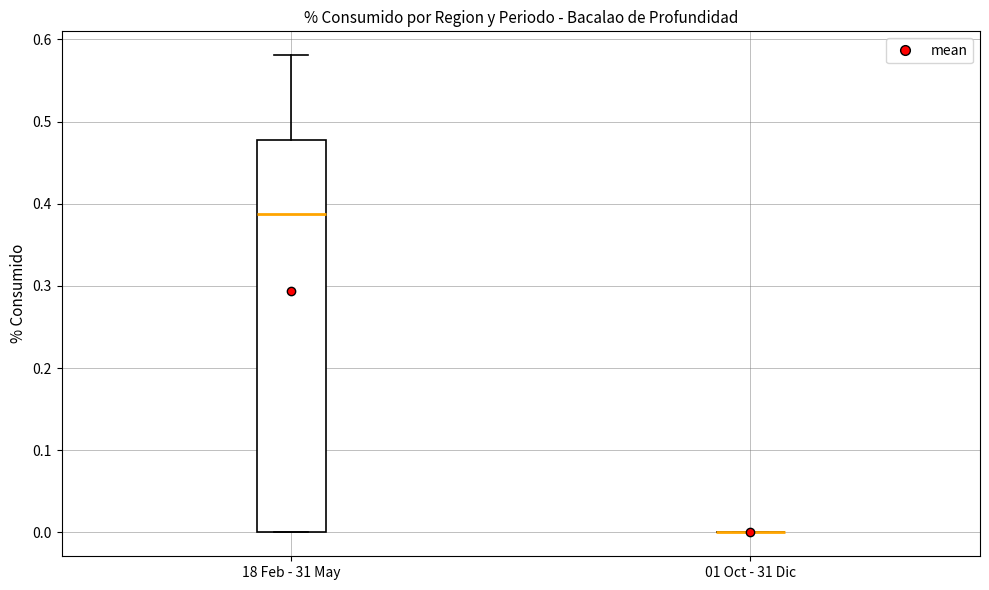

Reading left to right, read every box against the y-axis: the position of its median line, the range the box covers, and the ends of its whiskers. The values are not printed on the chart, so give them approximately, as read against the axis.

18 Feb - 31 May: median 0.39, box 0.00 to 0.48, whiskers 0.00 to 0.58
01 Oct - 31 Dic: box collapsed to a line at 0.00, whiskers 0.00 to 0.00